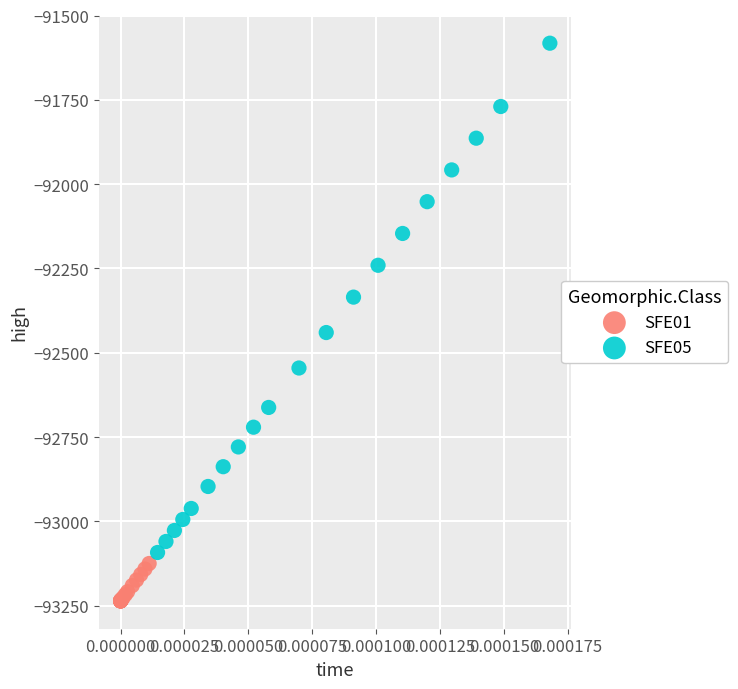

Which series contains the highest Y value?

SFE05